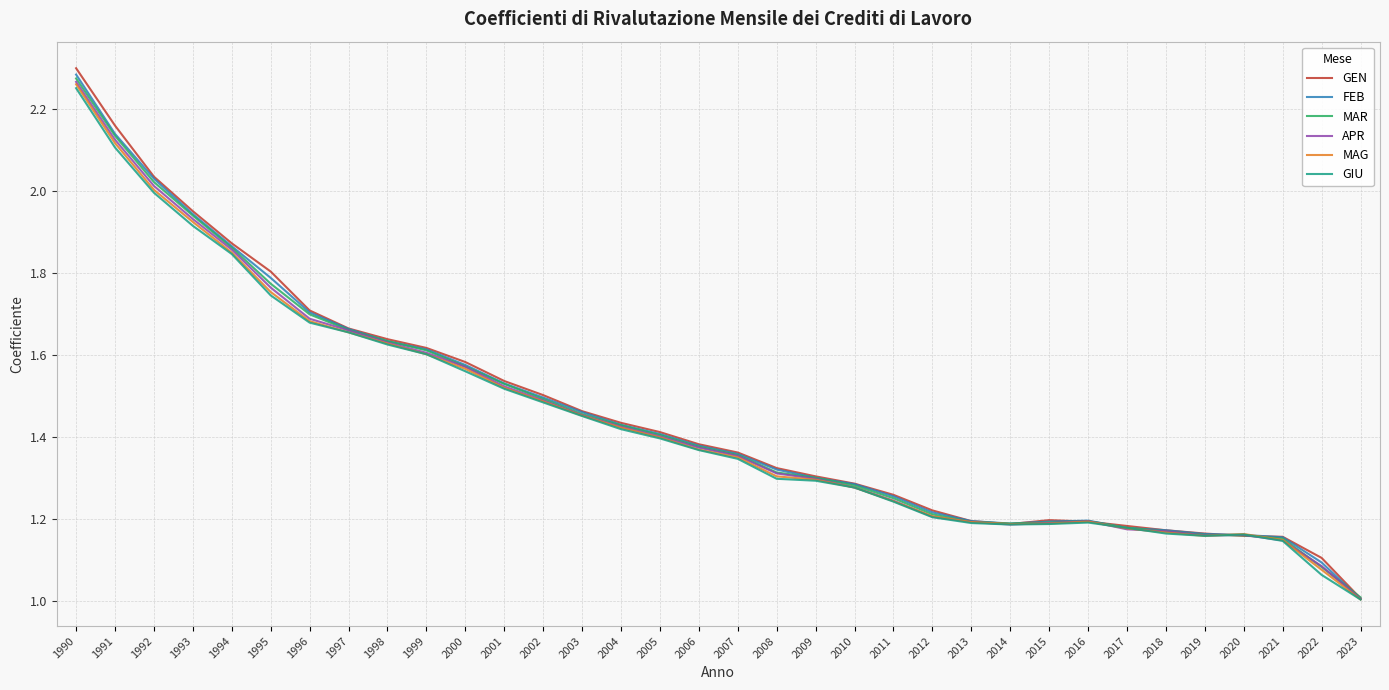

In MAG, how many points are lower than both neighbors (excluding endpoints)?

2